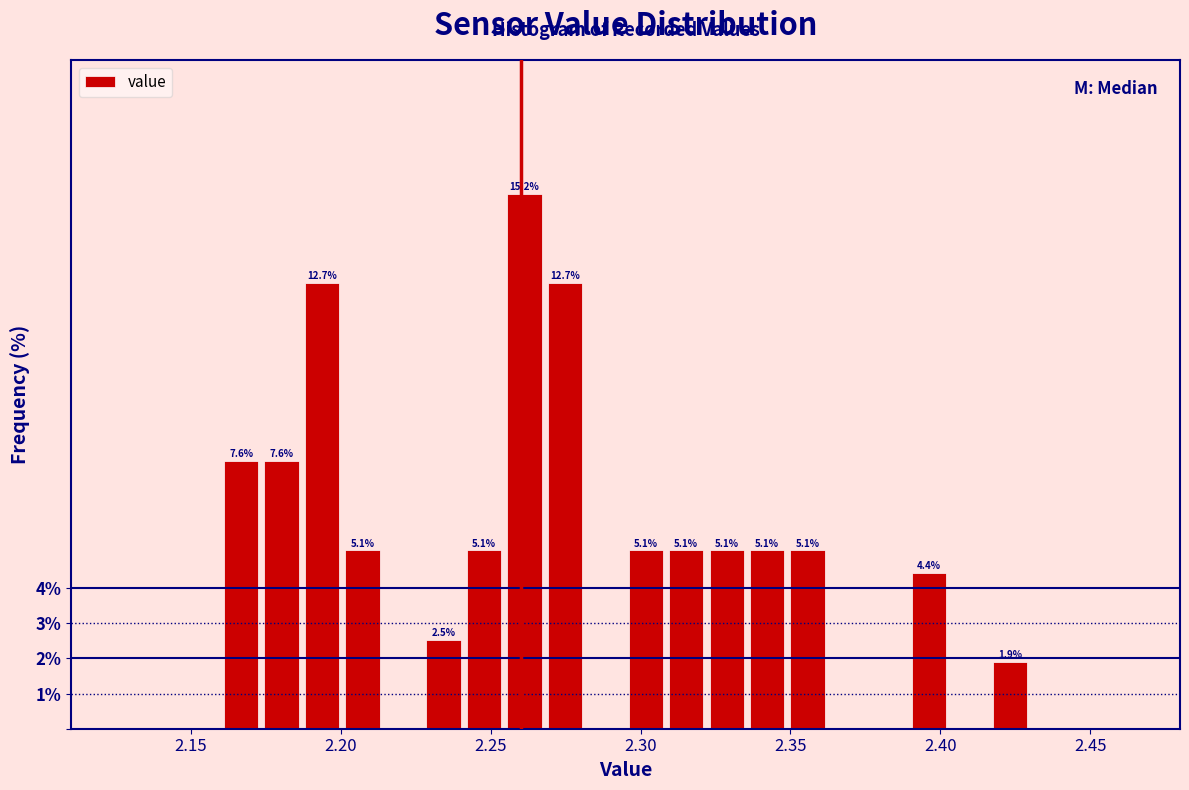

Around what value on the x-axis is the tallest bar? Give the approximate position of its centre, as read against the axis.

2.260